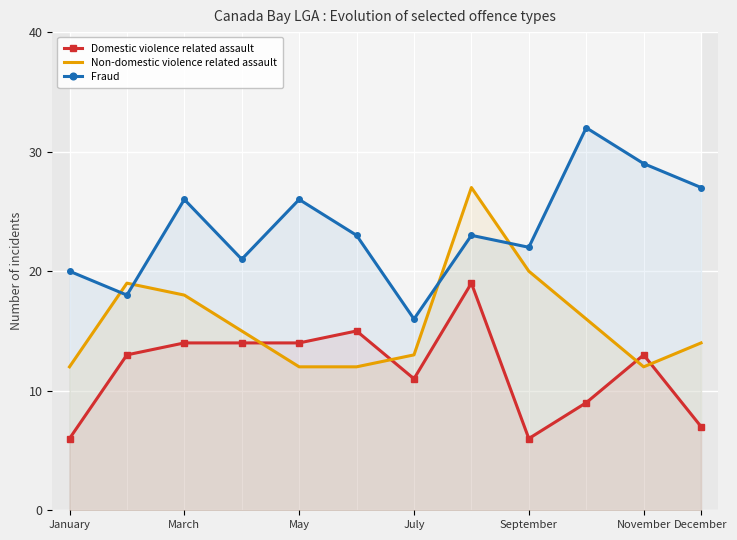

What is the smallest value displayed?

6